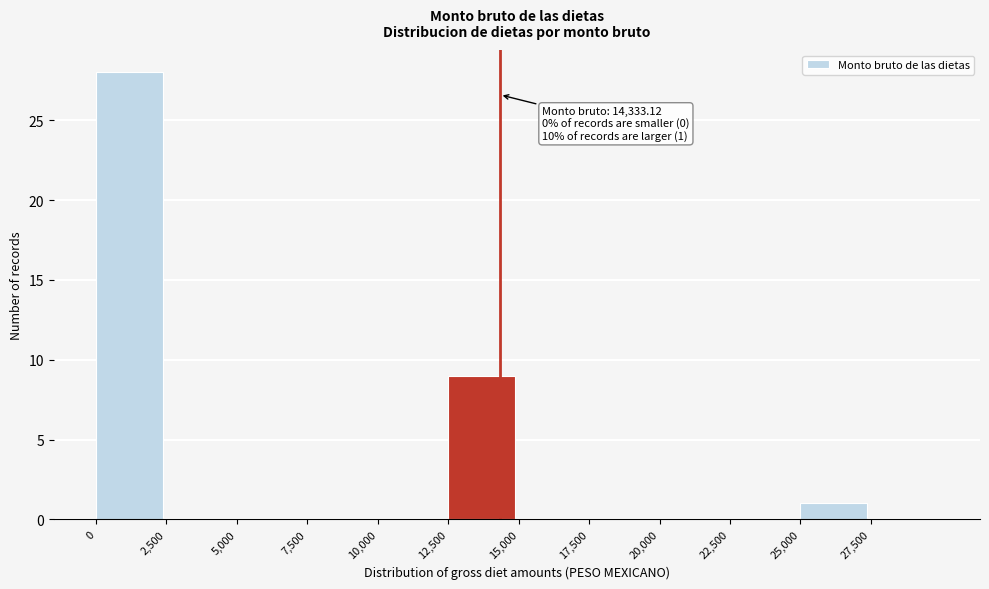

Which range on the x-axis has the tallest bar?

0 to 2500